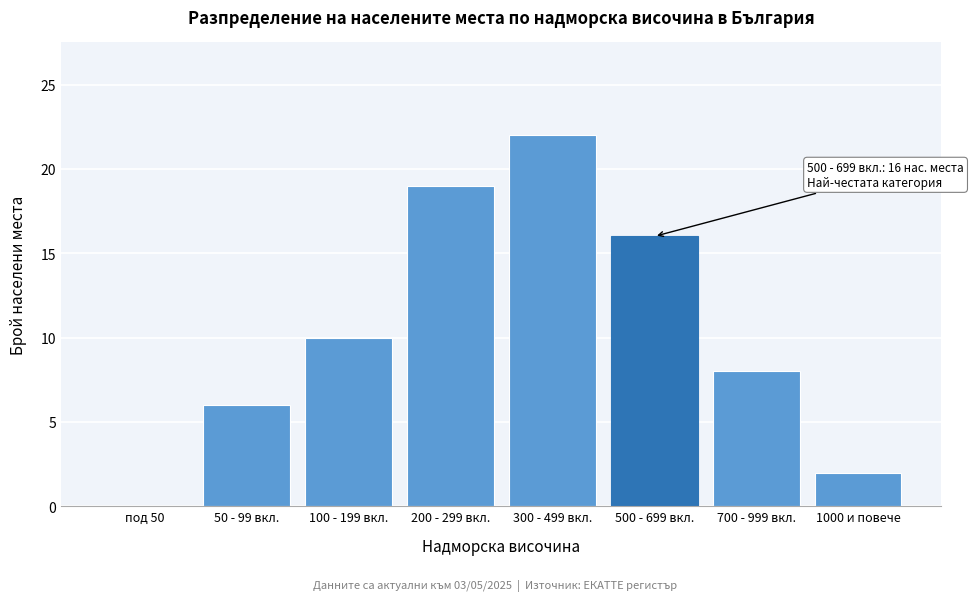

Reading right to left, what are all the values shown in this chart?

1000 и повече=2	700 - 999 вкл.=8	500 - 699 вкл.=16	300 - 499 вкл.=22	200 - 299 вкл.=19	100 - 199 вкл.=10	50 - 99 вкл.=6	под 50=0